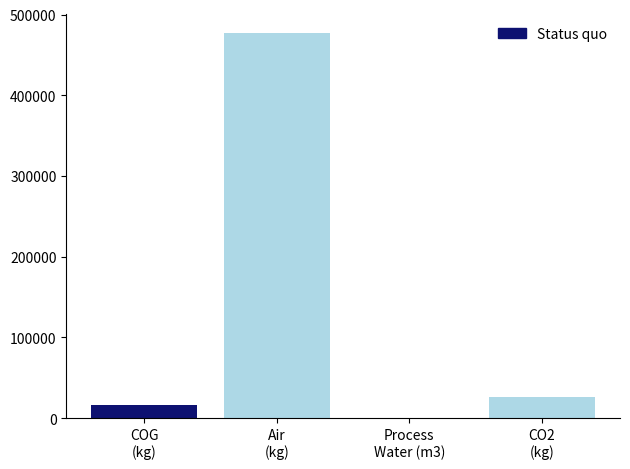

What is the maximum value shown in the chart?

476560.0